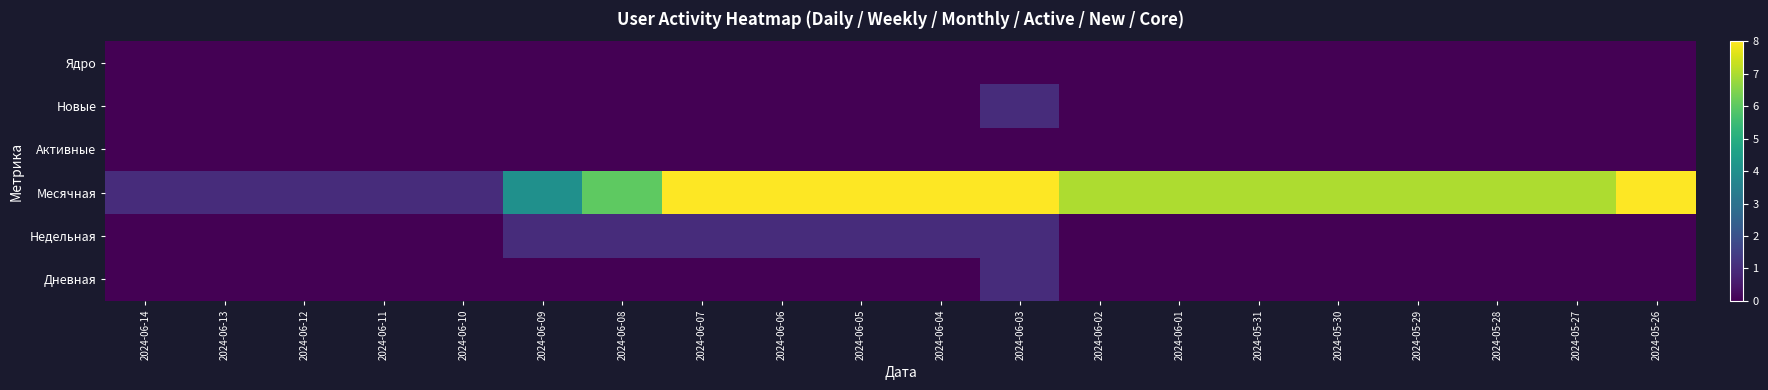

Which label corresponds to the largest value in the chart?

2024-06-07